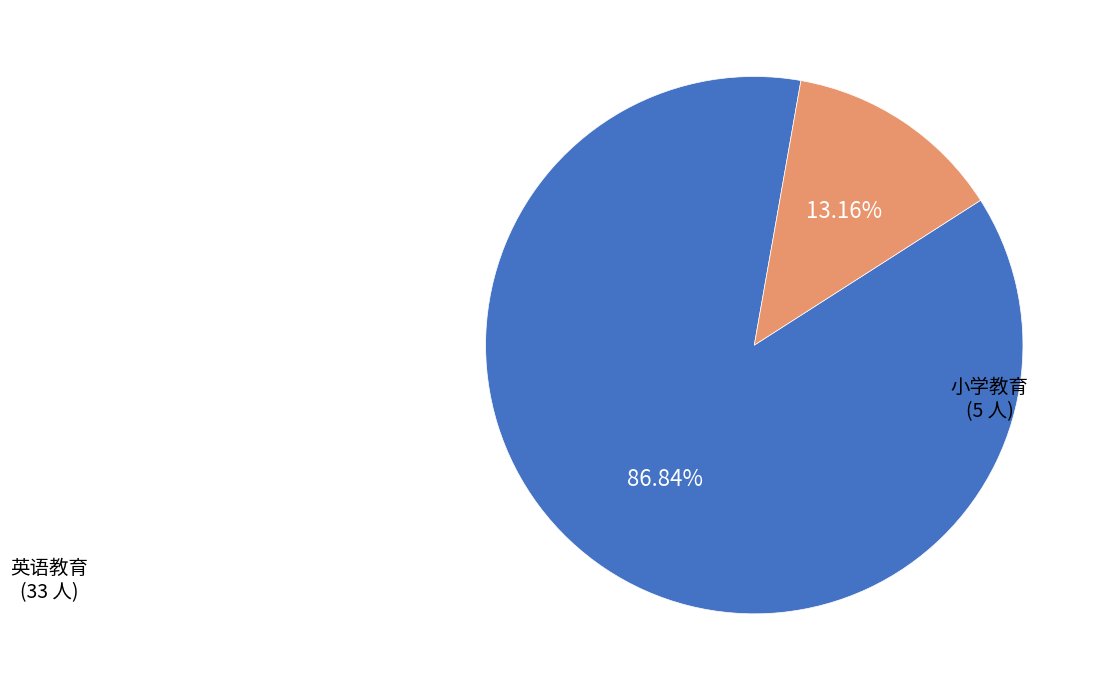

To the nearest percent, what is the average slice percentage?

50%